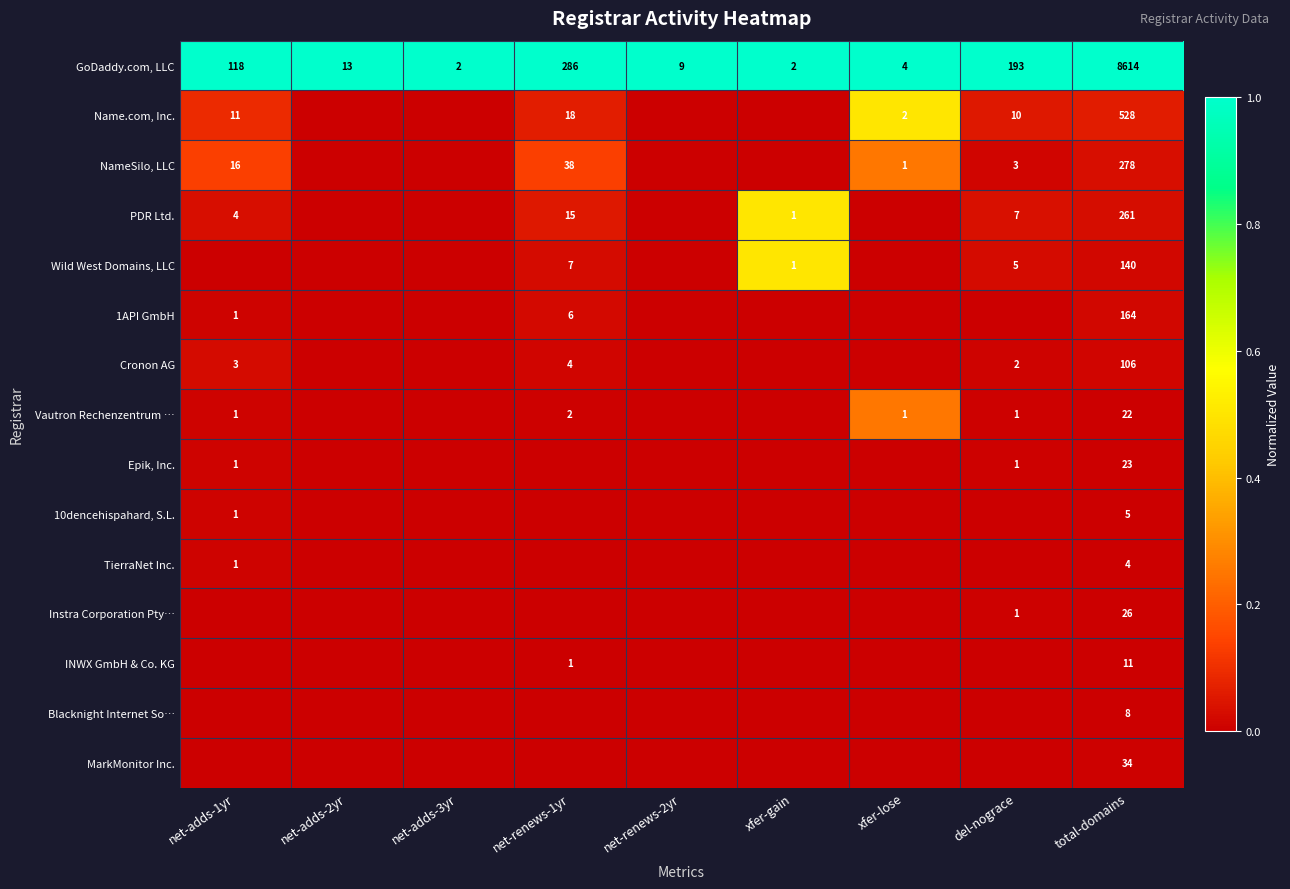

At total-domains, list the series in order from largest to smallest.

GoDaddy.com, LLC, Name.com, Inc., NameSilo, LLC, PDR Ltd., 1API GmbH, Wild West Domains, LLC, Cronon AG, MarkMonitor Inc., Instra Corporation Pty…, Epik, Inc., Vautron Rechenzentrum …, INWX GmbH & Co. KG, Blacknight Internet So…, 10dencehispahard, S.L., TierraNet Inc.